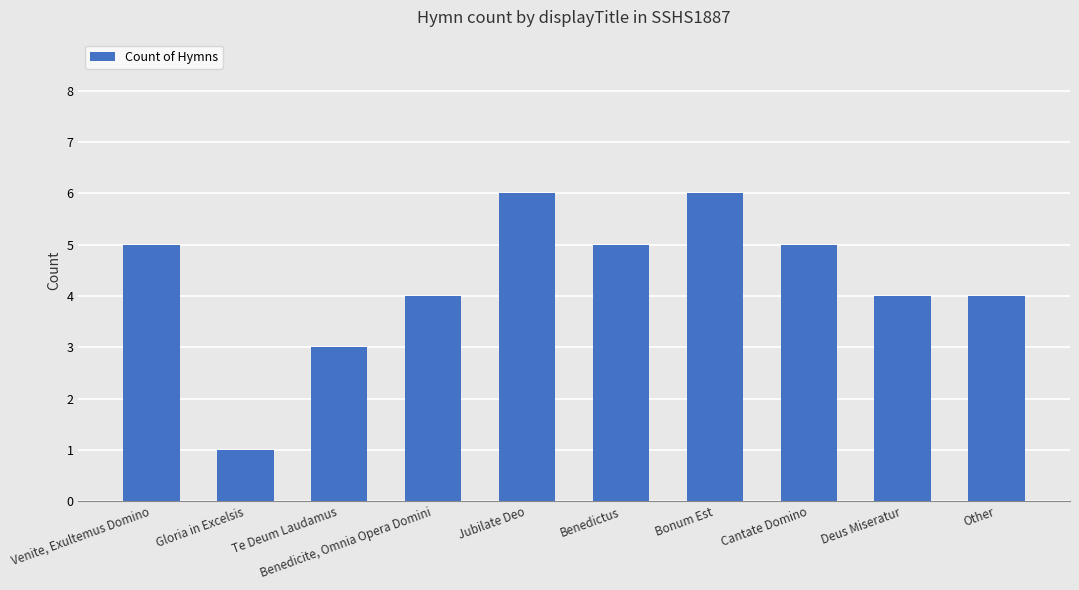

True or false: the data shows 7 at Other.

False